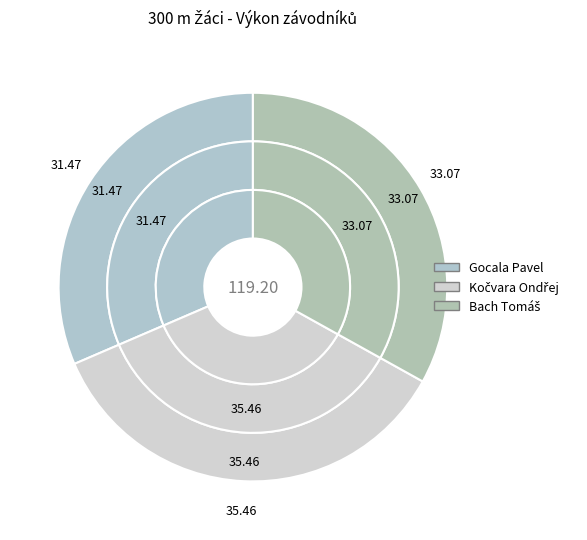

To the nearest percent, what portion does Kočvara Ondřej represent?

35%